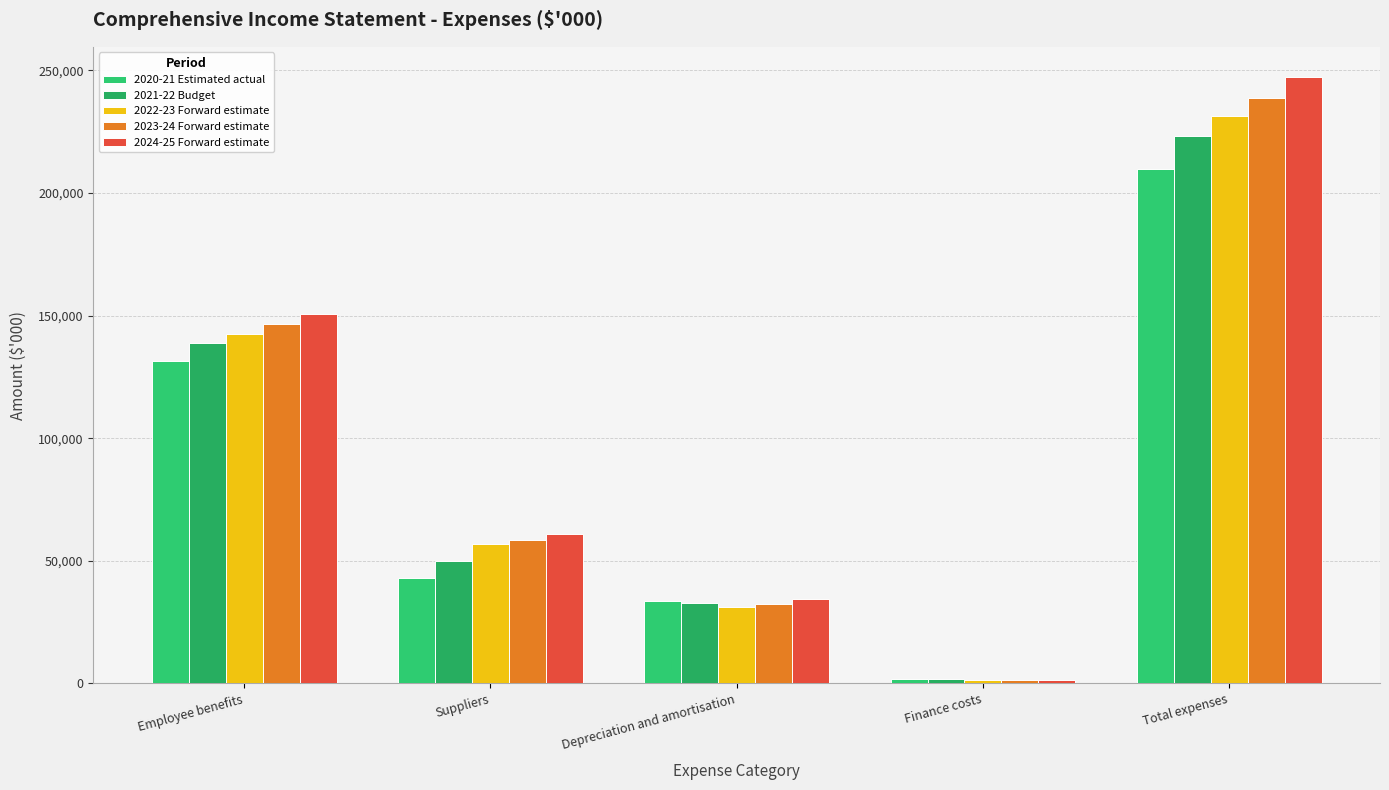

Which series has the largest range (max minus min)?

2024-25 Forward estimate